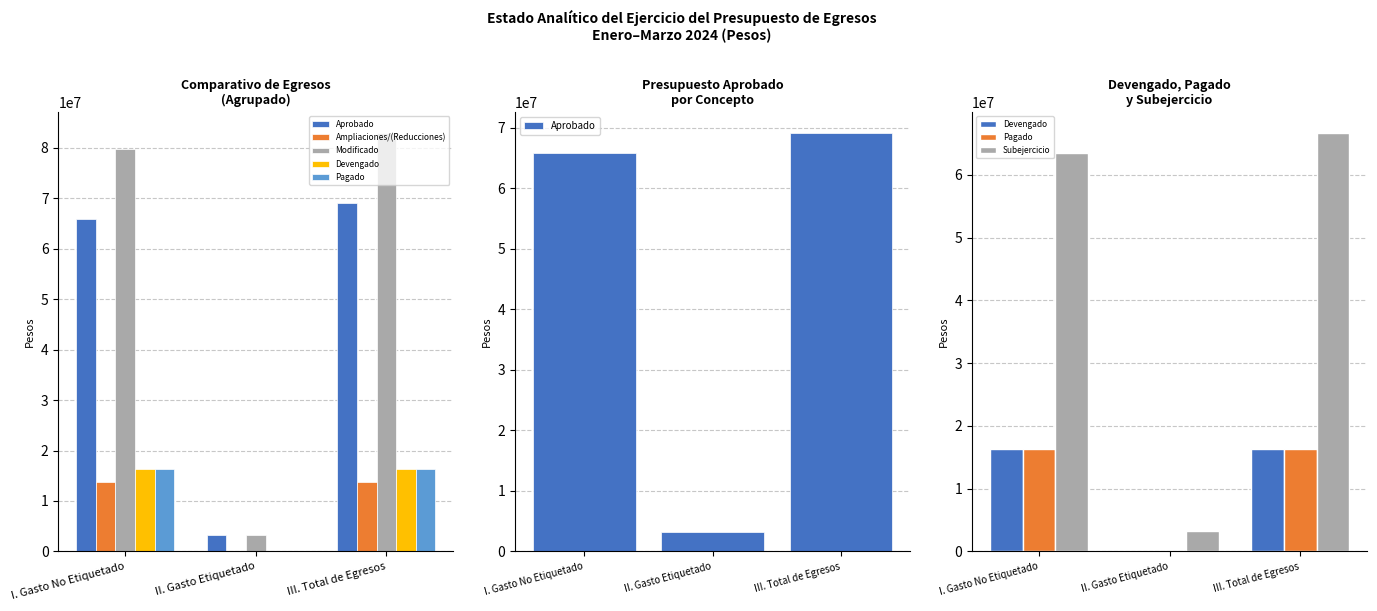

What is the sum of all Subejercicio values?

133294924.3